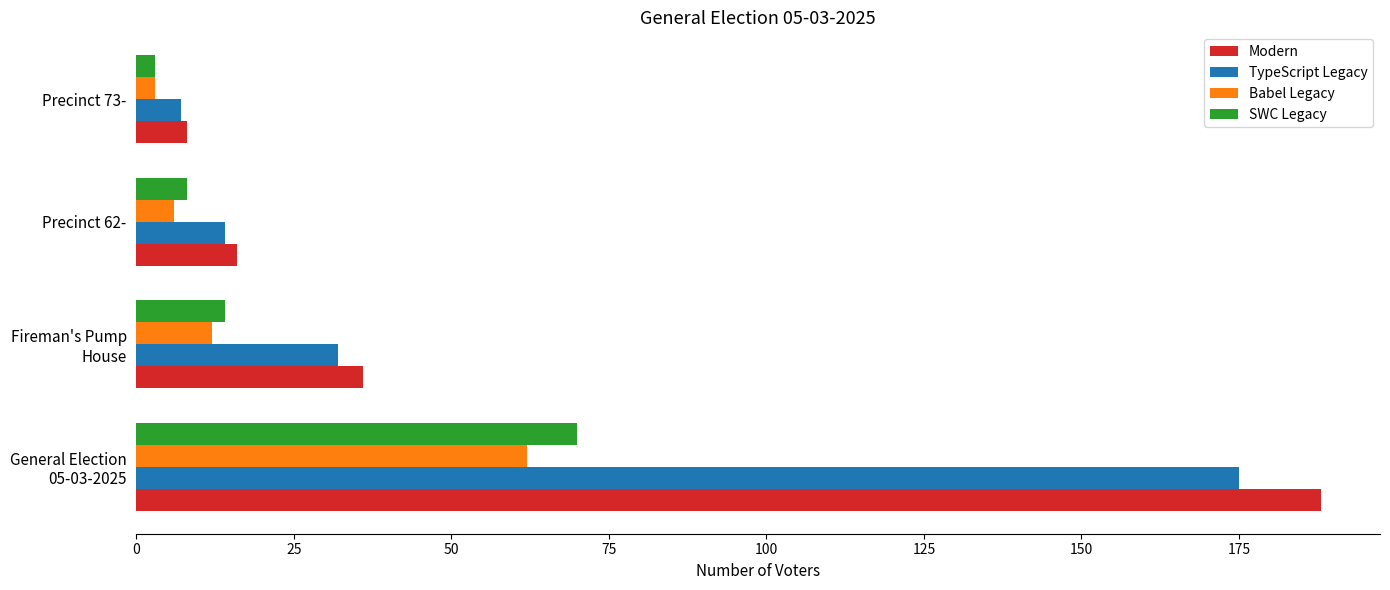

What are all the series names shown in the legend?

Modern, TypeScript Legacy, Babel Legacy, SWC Legacy